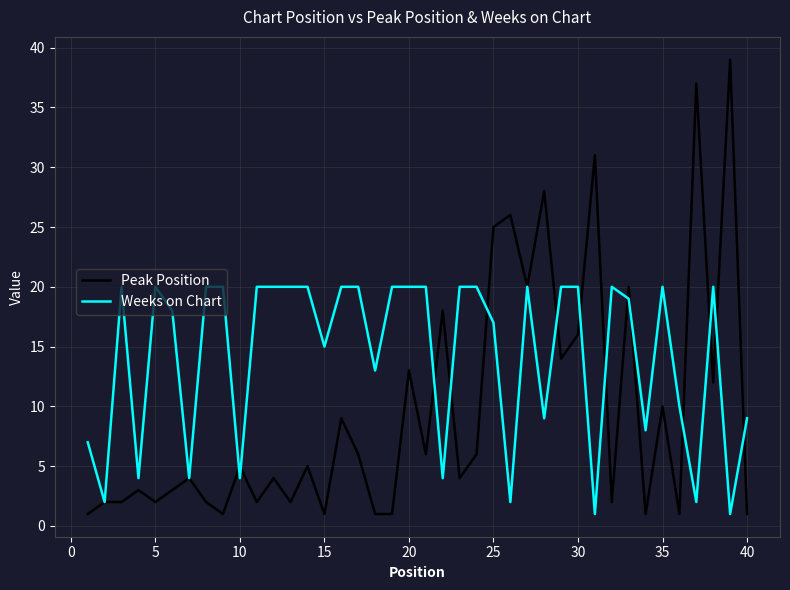

Which series has the widest spread of values?

Peak Position